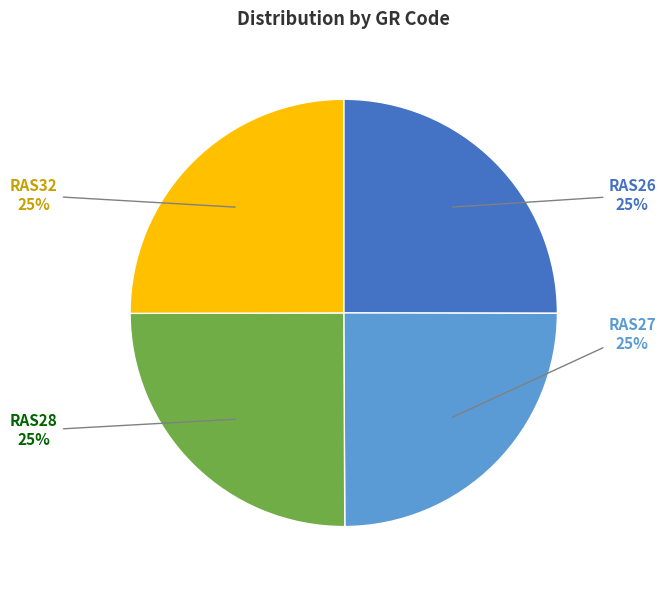

To the nearest percent, what is the average slice percentage?

25%